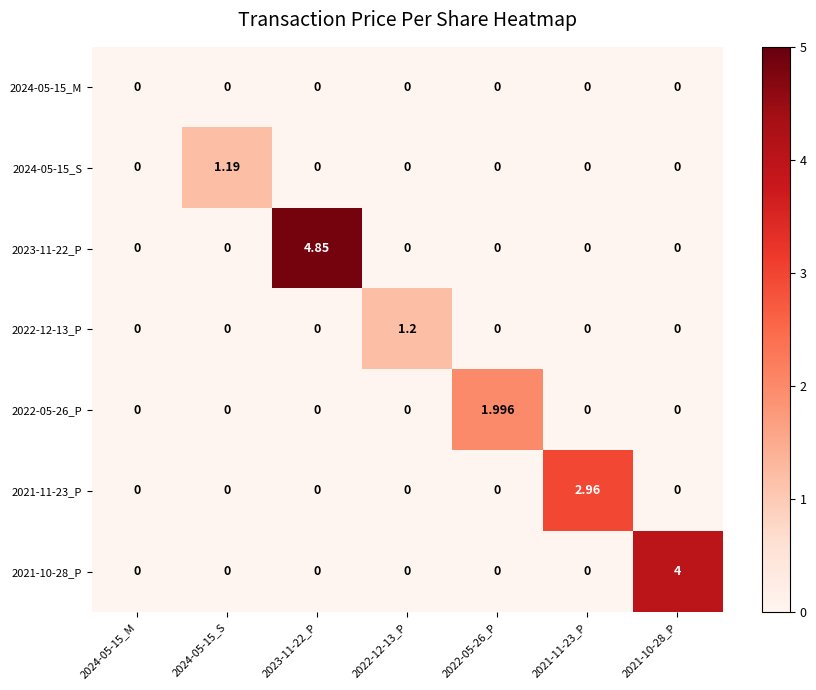

Between 2024-05-15_S and 2023-11-22_P, which series saw the biggest shift?

2023-11-22_P